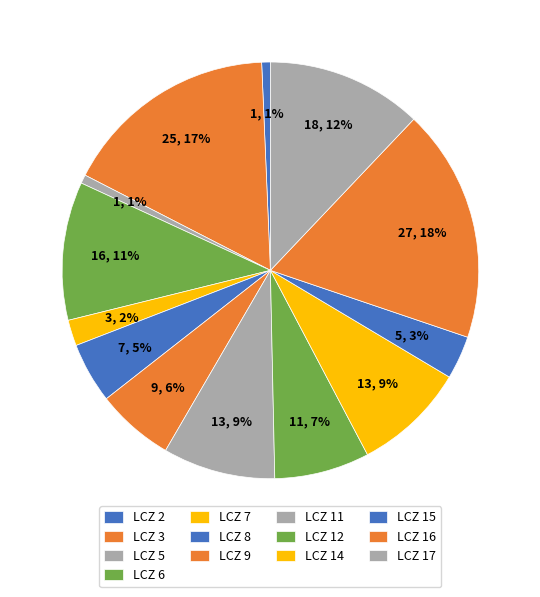

What percentage do LCZ 6 and LCZ 9 together represent?

16.8%